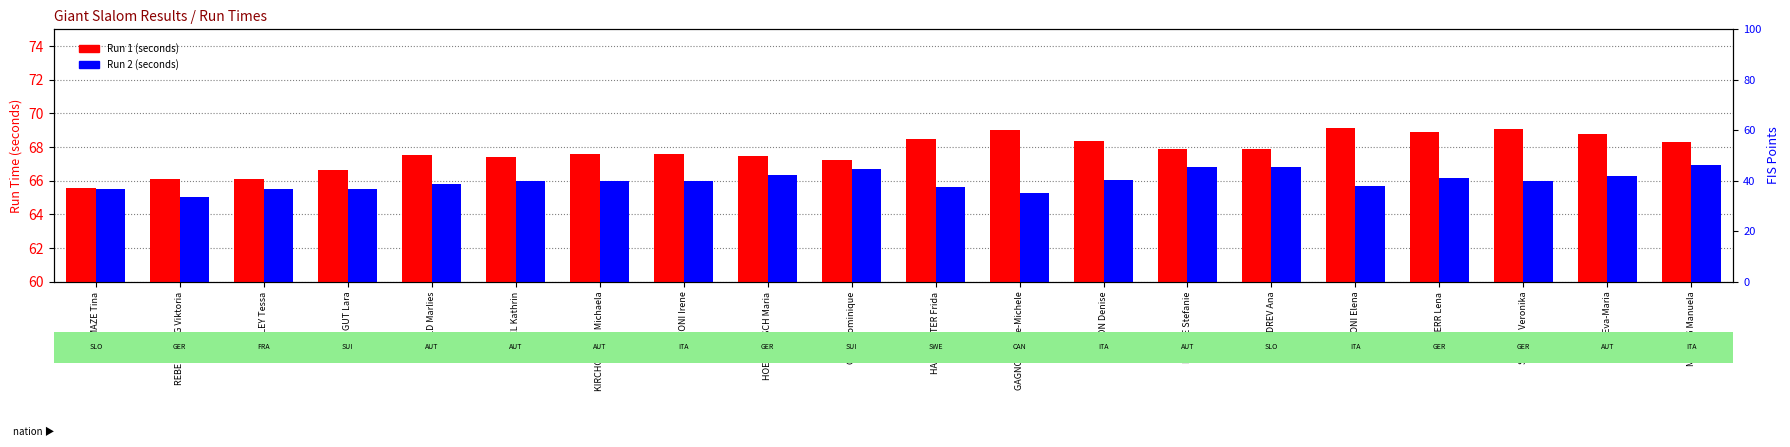

What is the difference between the maximum and minimum values in the Run 2 (seconds) series?

1.9